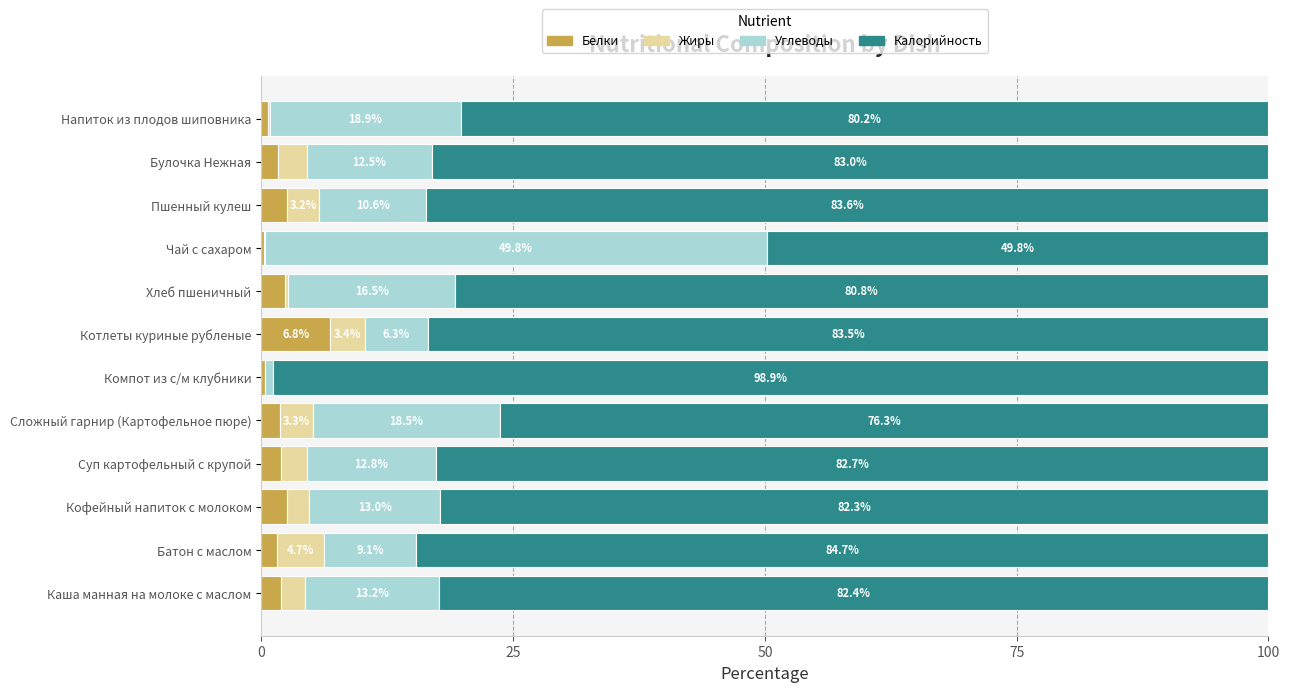

At which label is Белки closest to 3?

Кофейный напиток с молоком